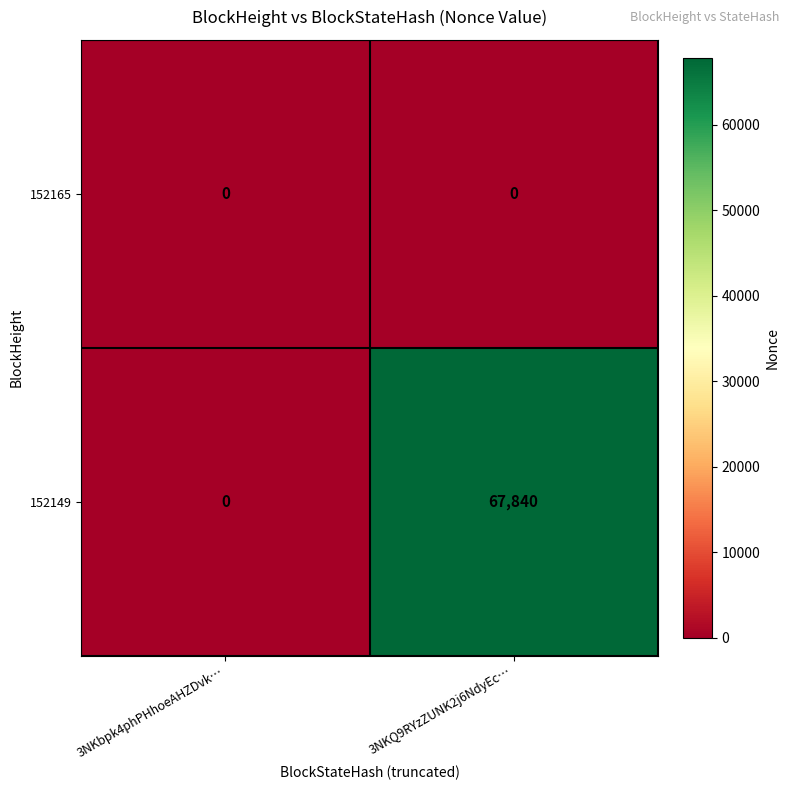

List the labels in order of 152149 value, largest first.

3NKQ9RYzZUNK2j6NdyEc…, 3NKbpk4phPHhoeAHZDvk…